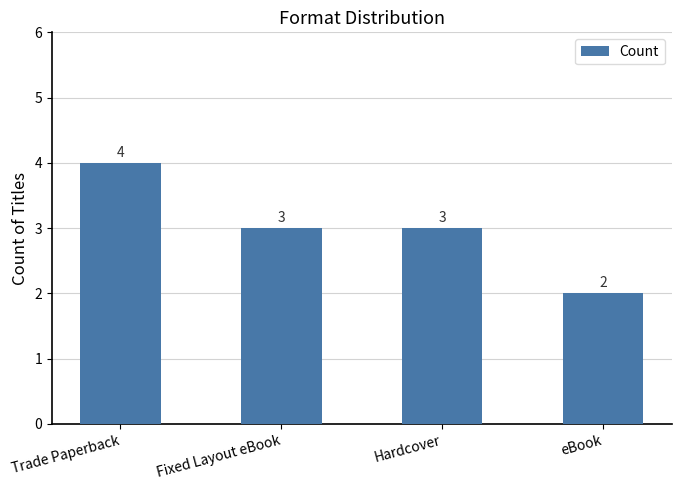

What is the ratio of the value at Hardcover to the value at eBook?

1.5